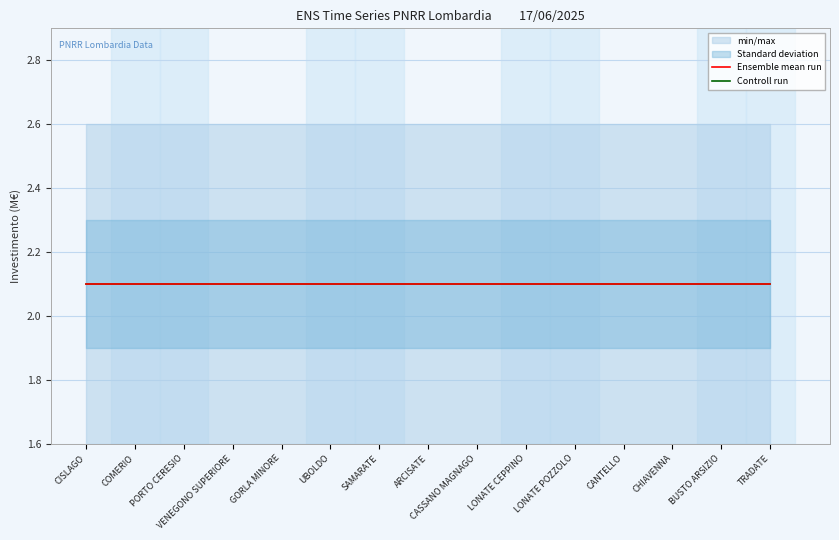

Is the value of INVESTIMENTO at ARCISATE greater than the value of SUB INVESTIMENTO at PORTO CERESIO?

No